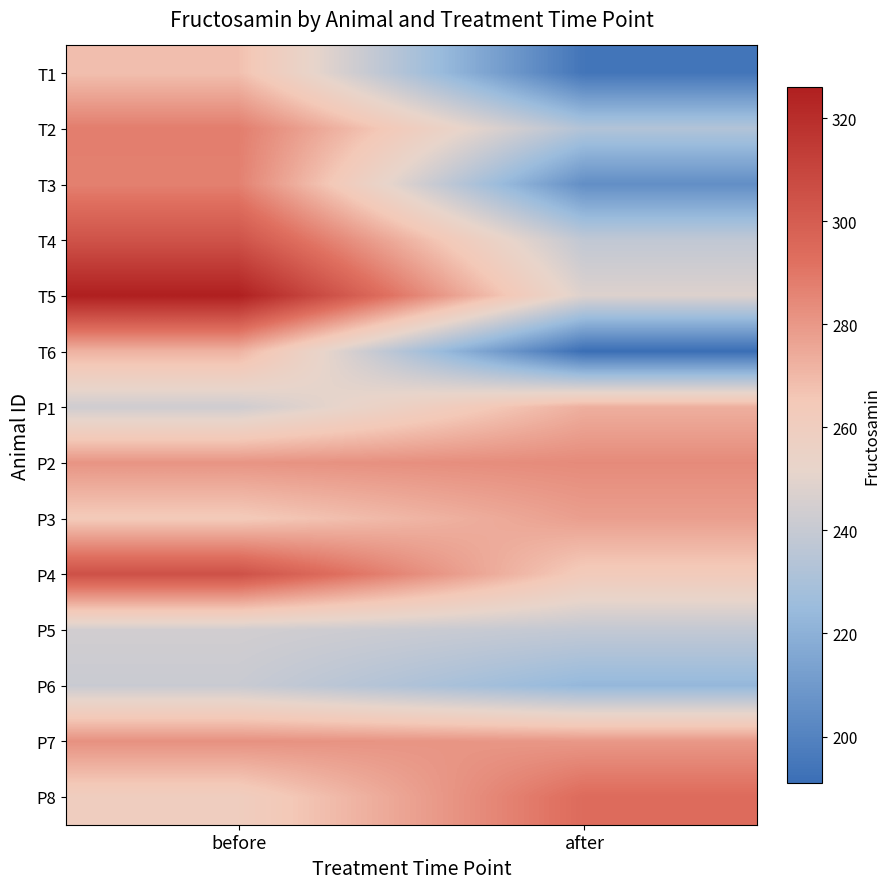

List the series in order of their peak value, highest first.

T5, P4, T4, P8, T2, T3, P2, P7, P3, P1, T6, T1, P5, P6